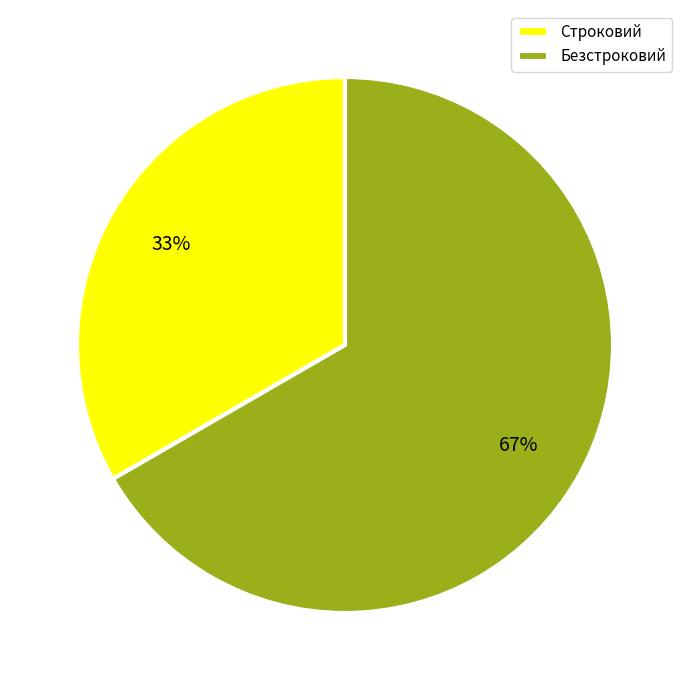

Rank the categories by value from lowest to highest.

Строковий, Безстроковий